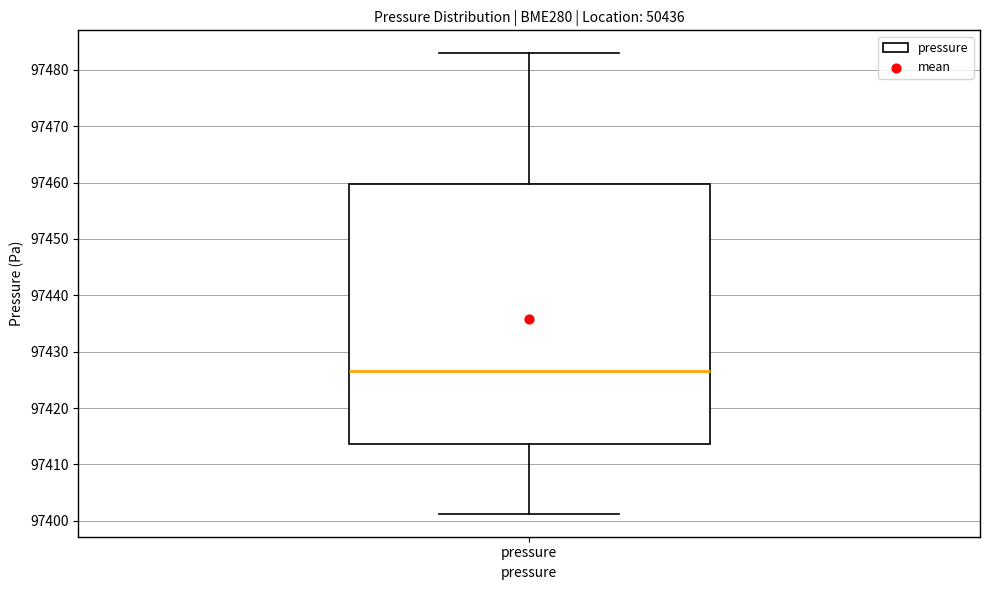

Read this box plot against the y-axis: the position of the median line, the range covered by the box, and the ends of both whiskers. The values are not printed on the chart, so give them approximately, as read against the axis.

median 97427, box 97414 to 97460, whiskers 97401 to 97483